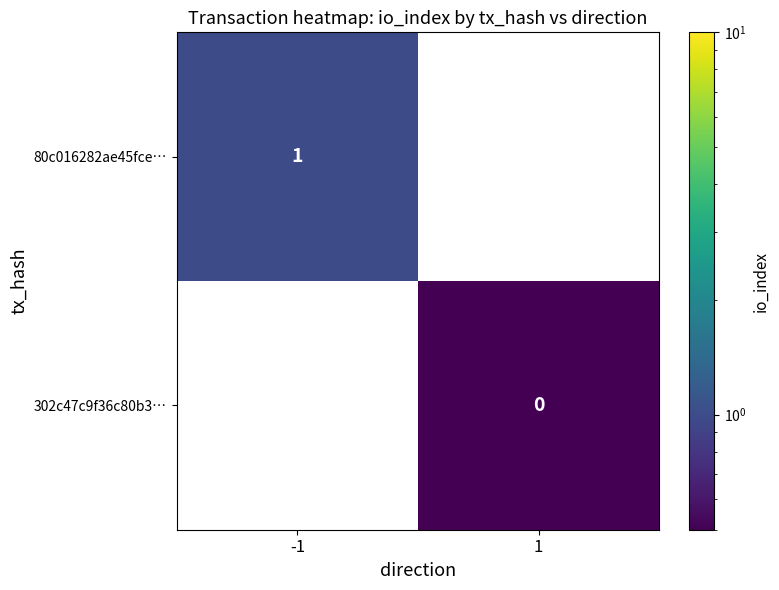

Count the number of categories in the chart.

2